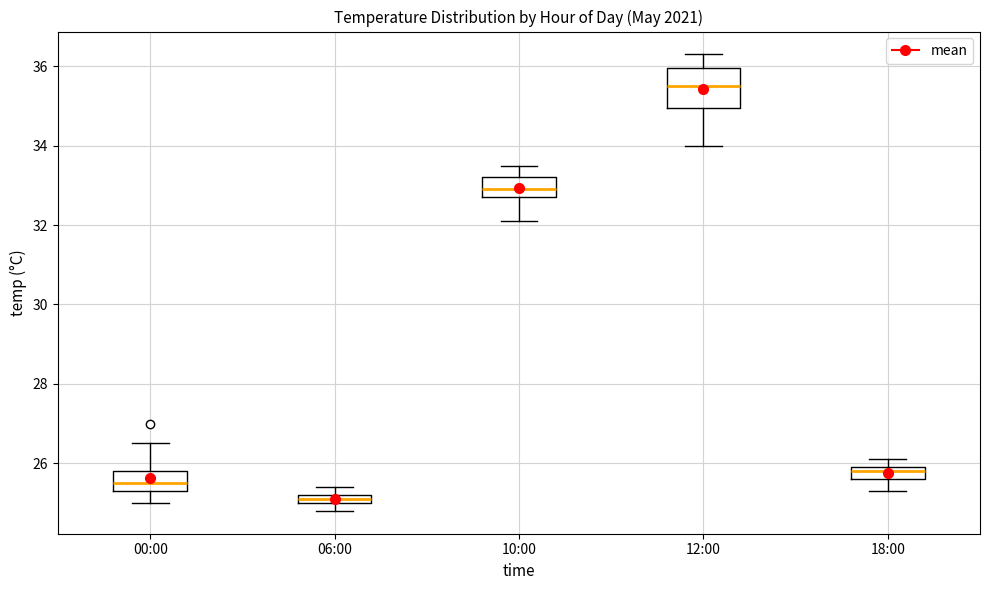

Which box has the lowest median line?

06:00